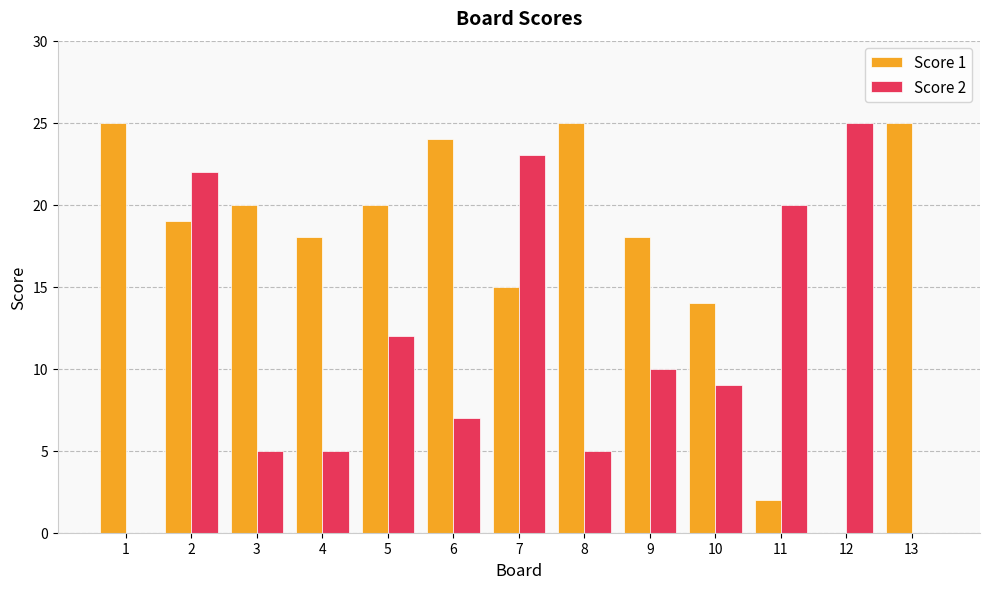

Which series has the largest total across all categories?

Score 1